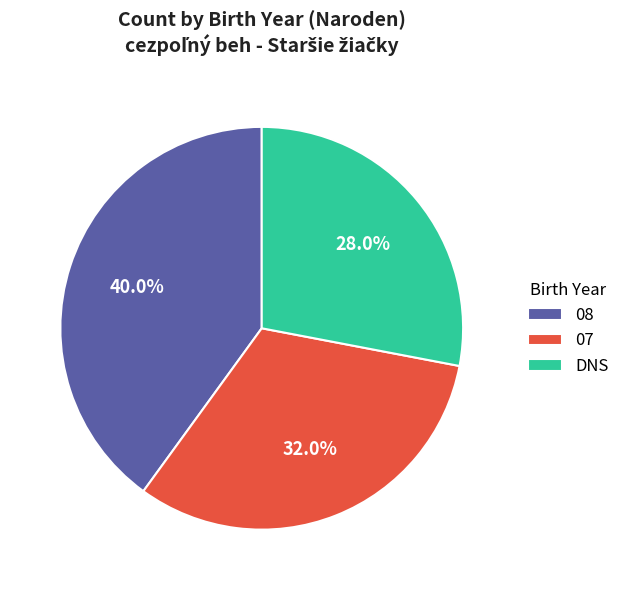

Does DNS represent more than half of the total?

No